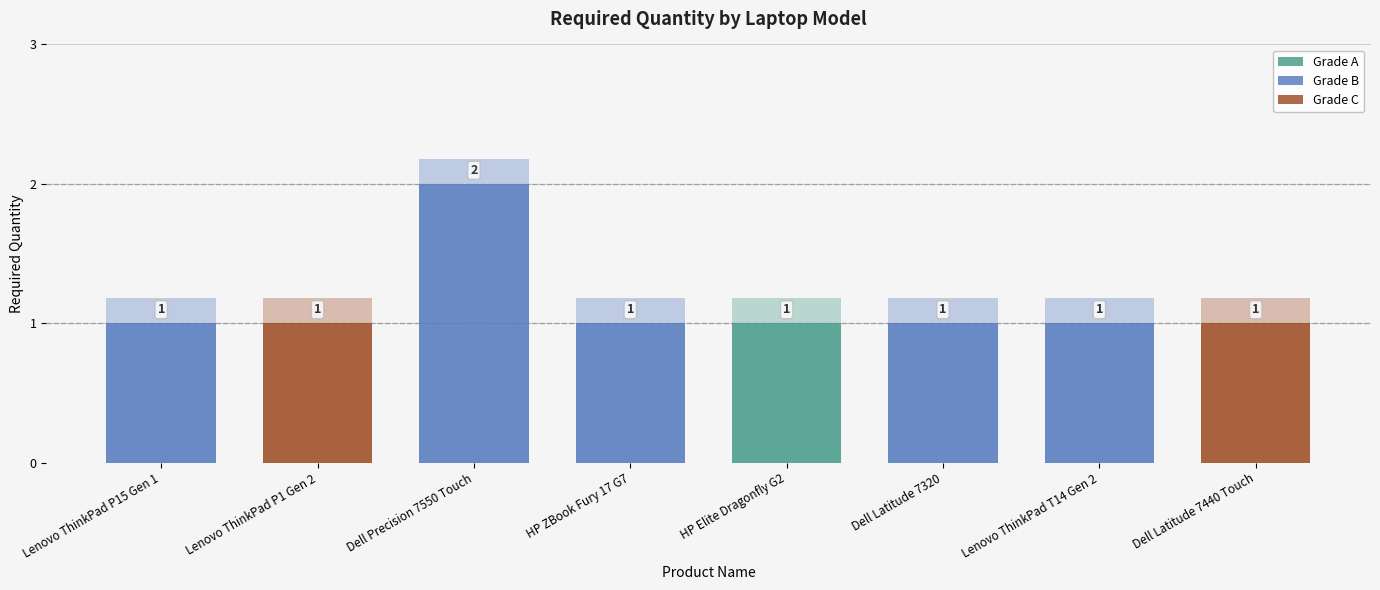

What value does the data have at Lenovo ThinkPad P15 Gen 1?

1